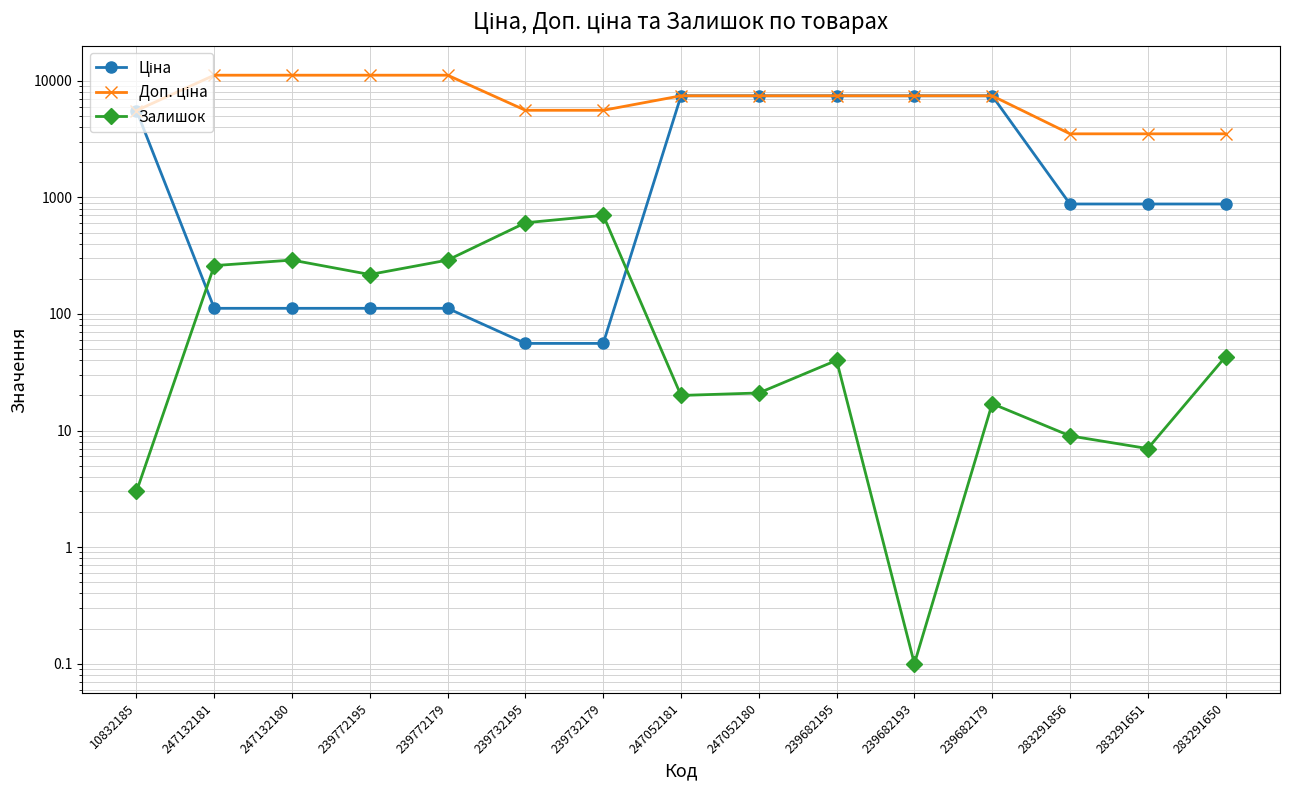

What is the average value of the Ціна series?

3065.1